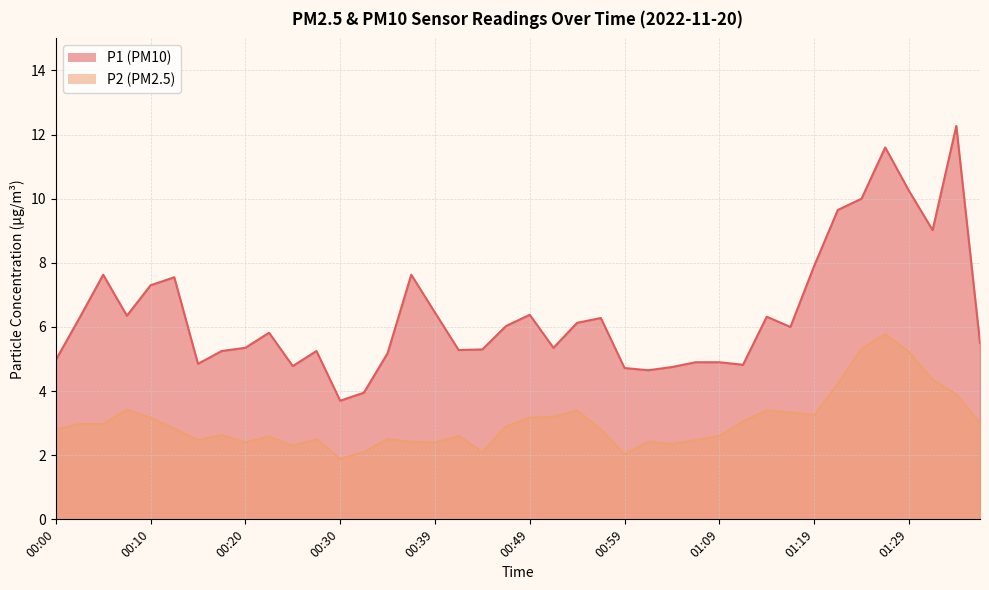

What is the maximum value for P2?

5.8